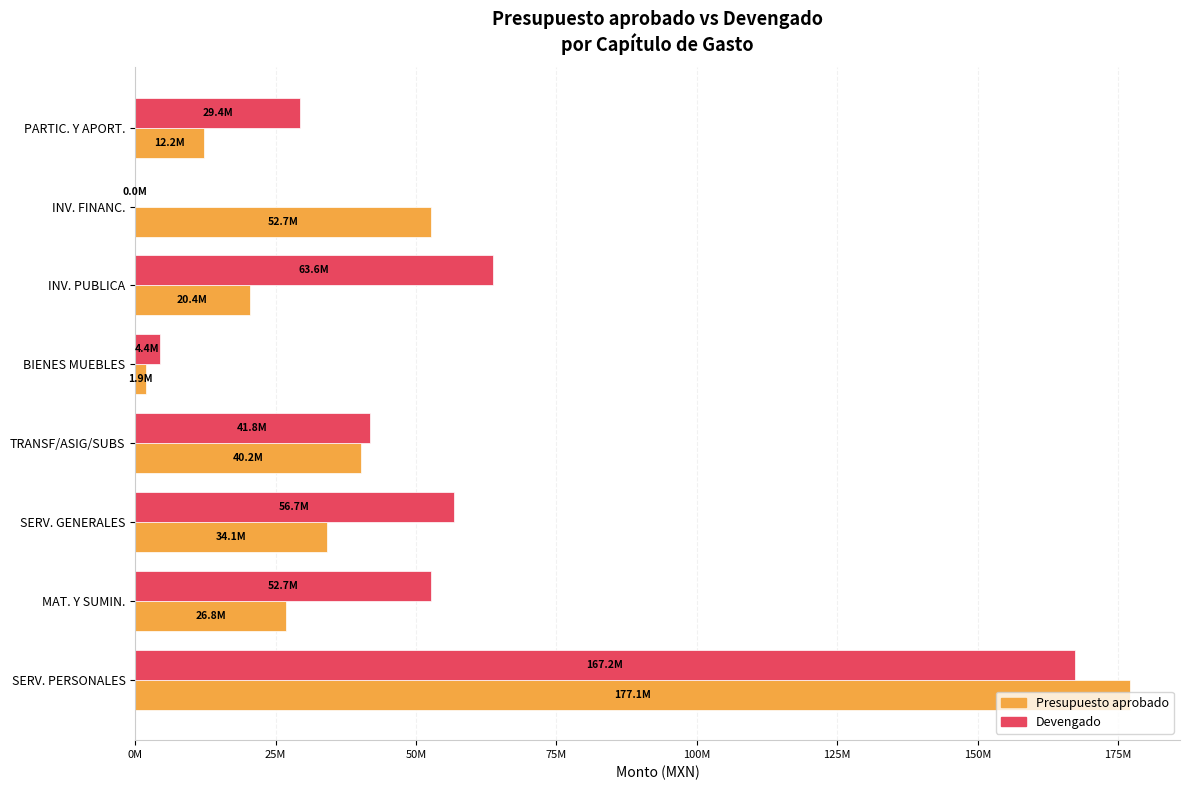

What are all the series names shown in the legend?

Presupuesto aprobado, Devengado